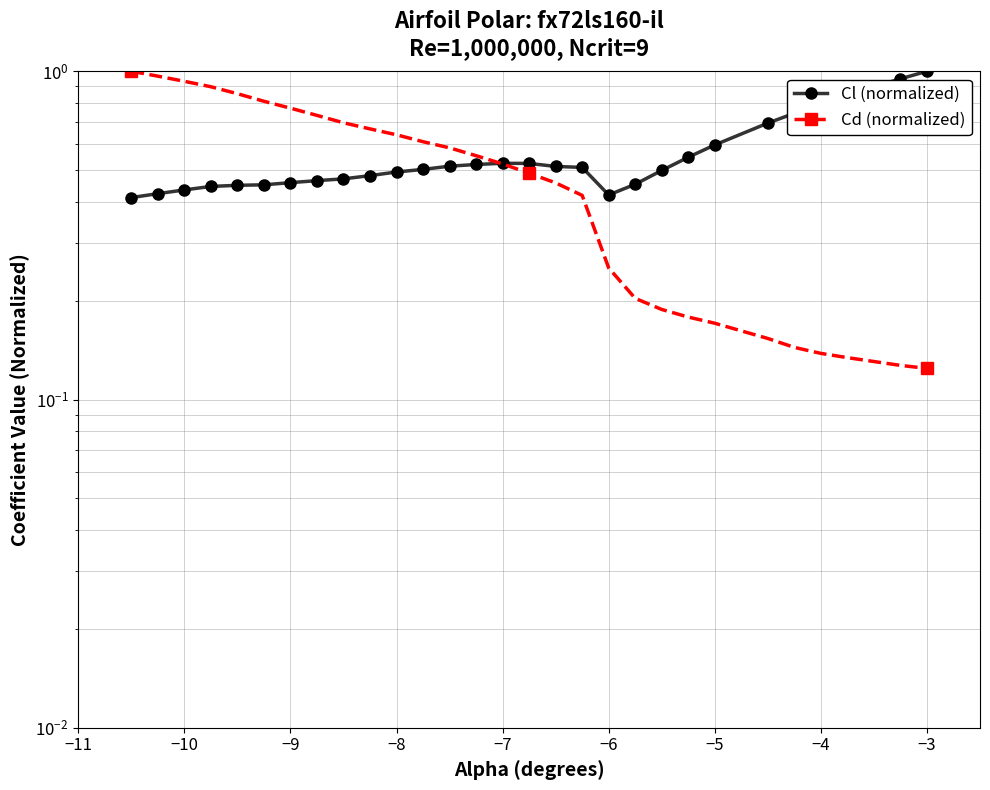

After their last crossing, which series has the higher values: Cd (normalized) or Cl (normalized)?

Cl (normalized)